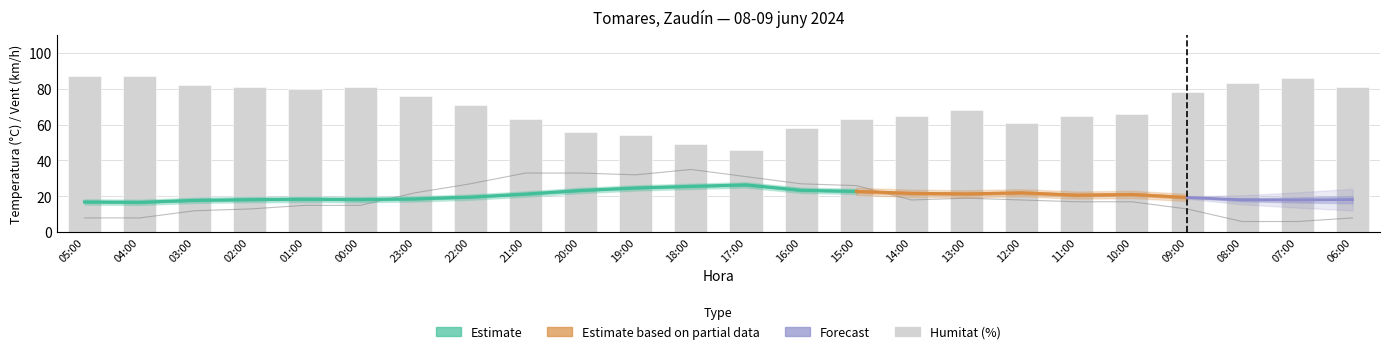

The Ratxa (km/h) series shows 18 at 14:00. True or false?

True